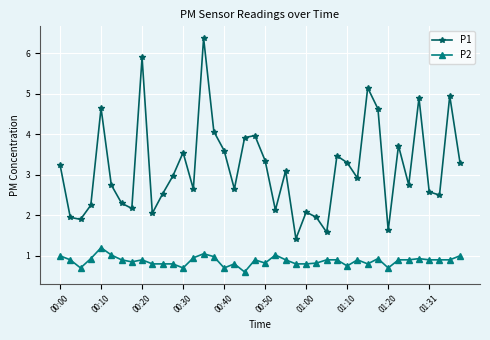

Which series has the largest total across all categories?

P1